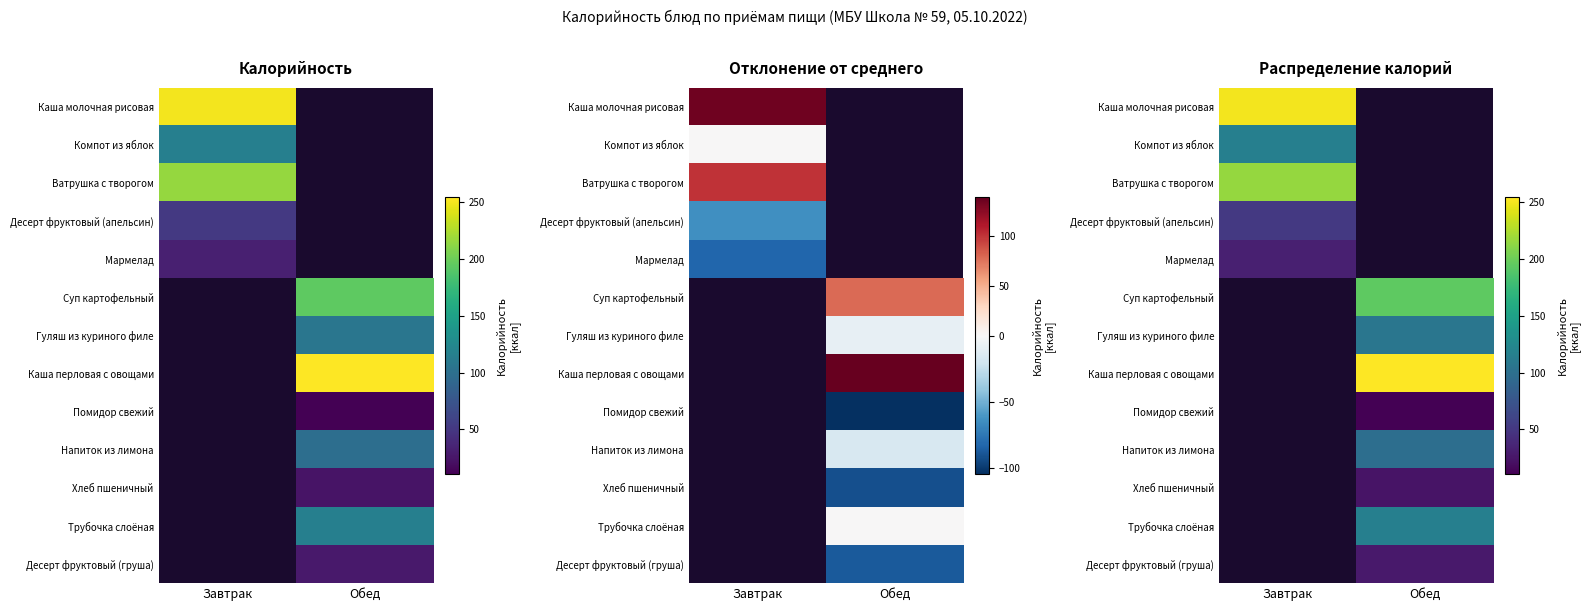

Is it true that Десерт фруктовый (апельсин) equals 32.4 at Завтрак?

False